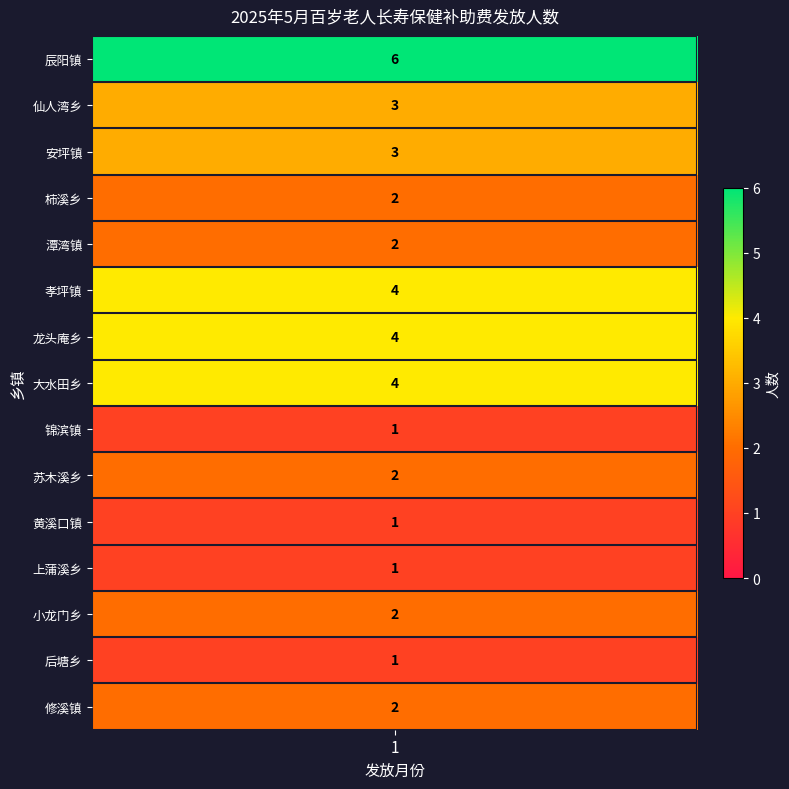

Which label corresponds to the largest value in the chart?

1